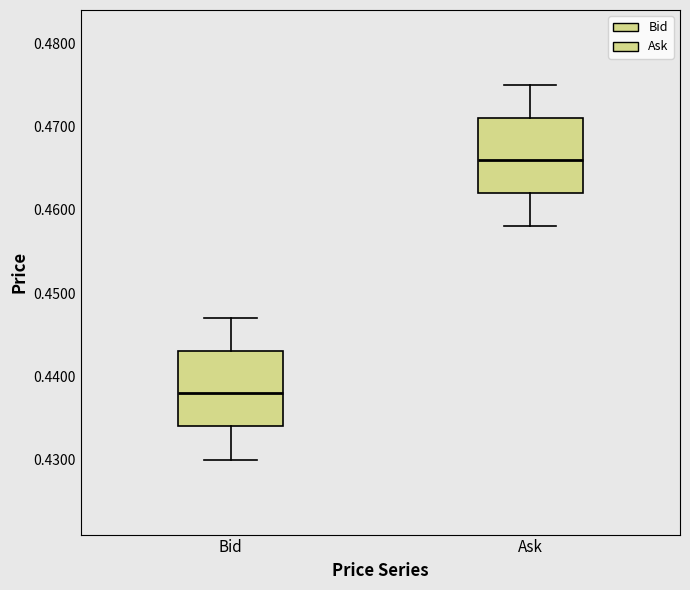

Reading left to right, transcribe this box plot: for each box, give where its median line is, the range the box spans, and where its two whiskers end, as read against the y-axis. The values are not printed on the chart, so give them approximately, as read against the axis.

Bid: median 0.438, box 0.434 to 0.443, whiskers 0.430 to 0.447
Ask: median 0.466, box 0.462 to 0.471, whiskers 0.458 to 0.475